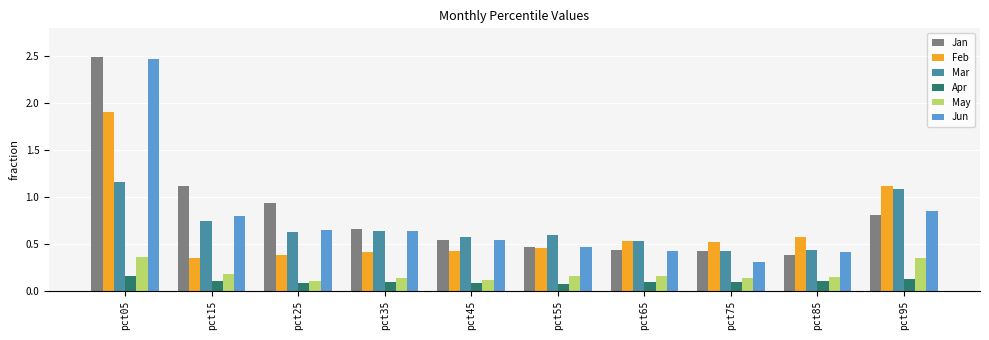

Which series has the widest spread of values?

Jun